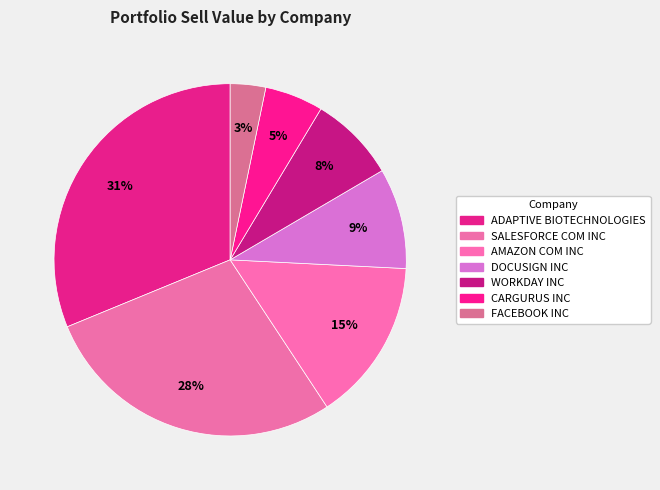

To the nearest percent, what is the average slice percentage?

14%